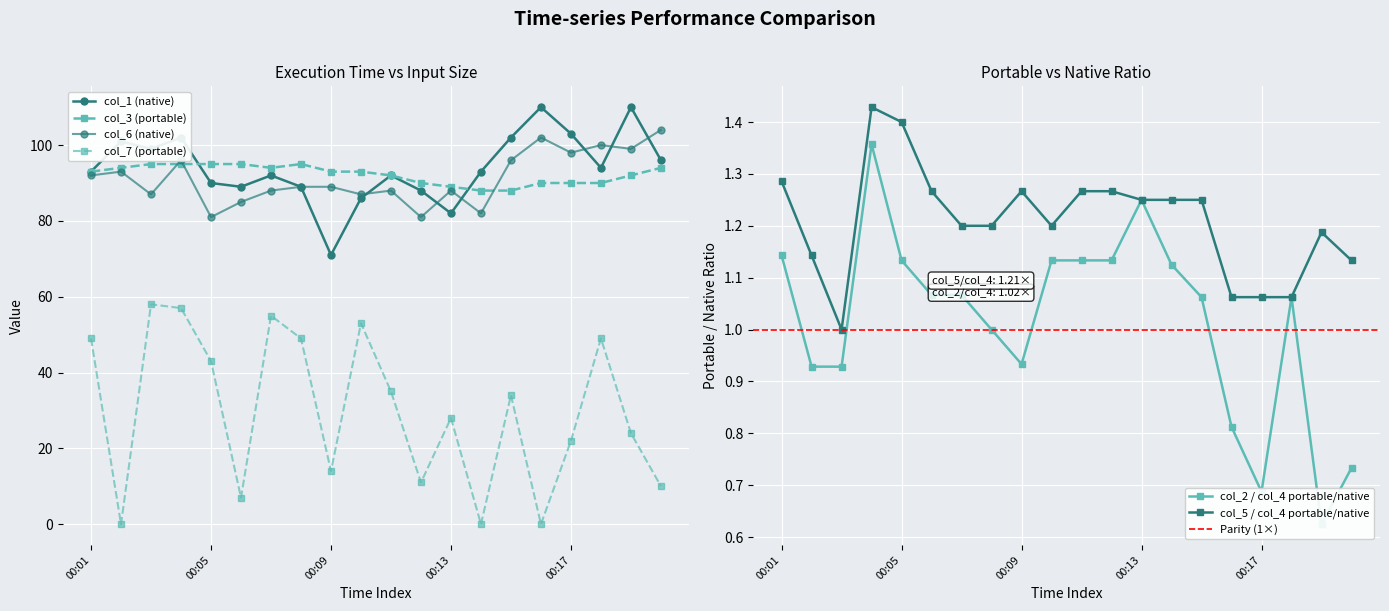

At how many categories does at least one series exceed 105?

2